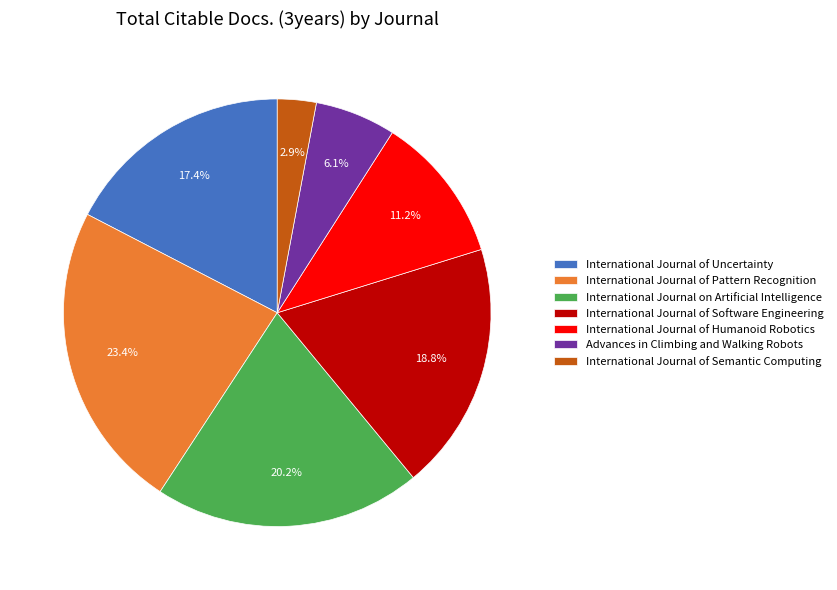

How many slices are in this pie chart?

7